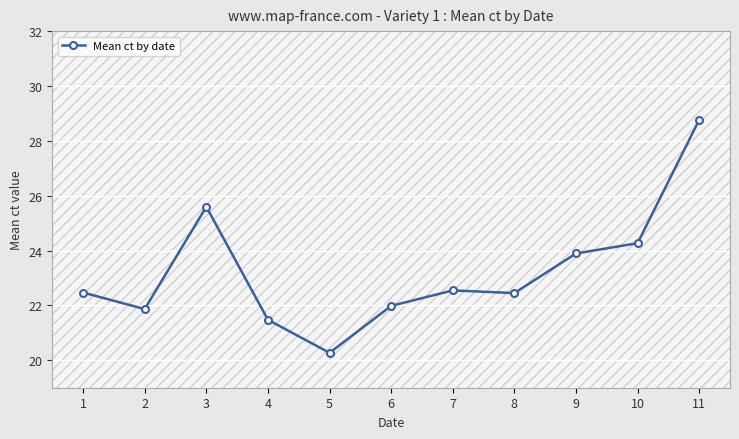

At which label is the value closest to 24?

9